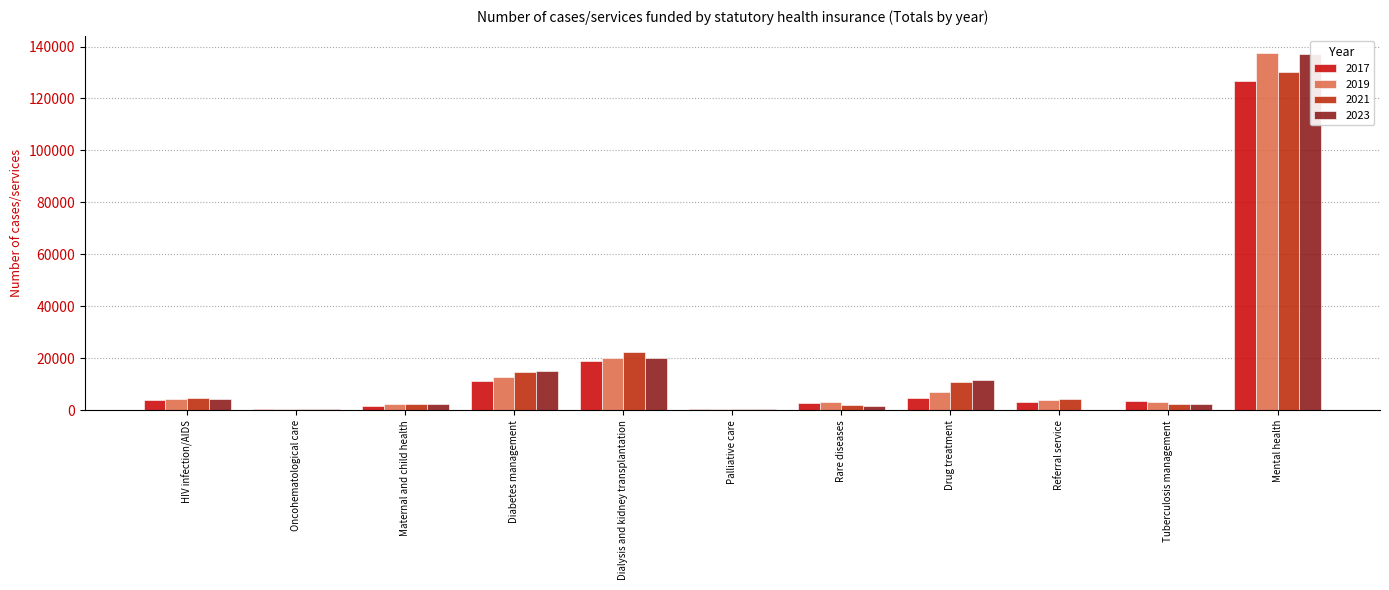

How many groups of bars are there?

11